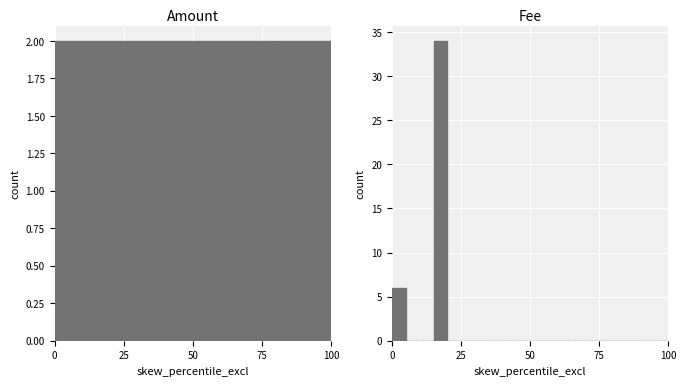

Rank the series by their maximum value, from lowest to highest.

Amount, Fee